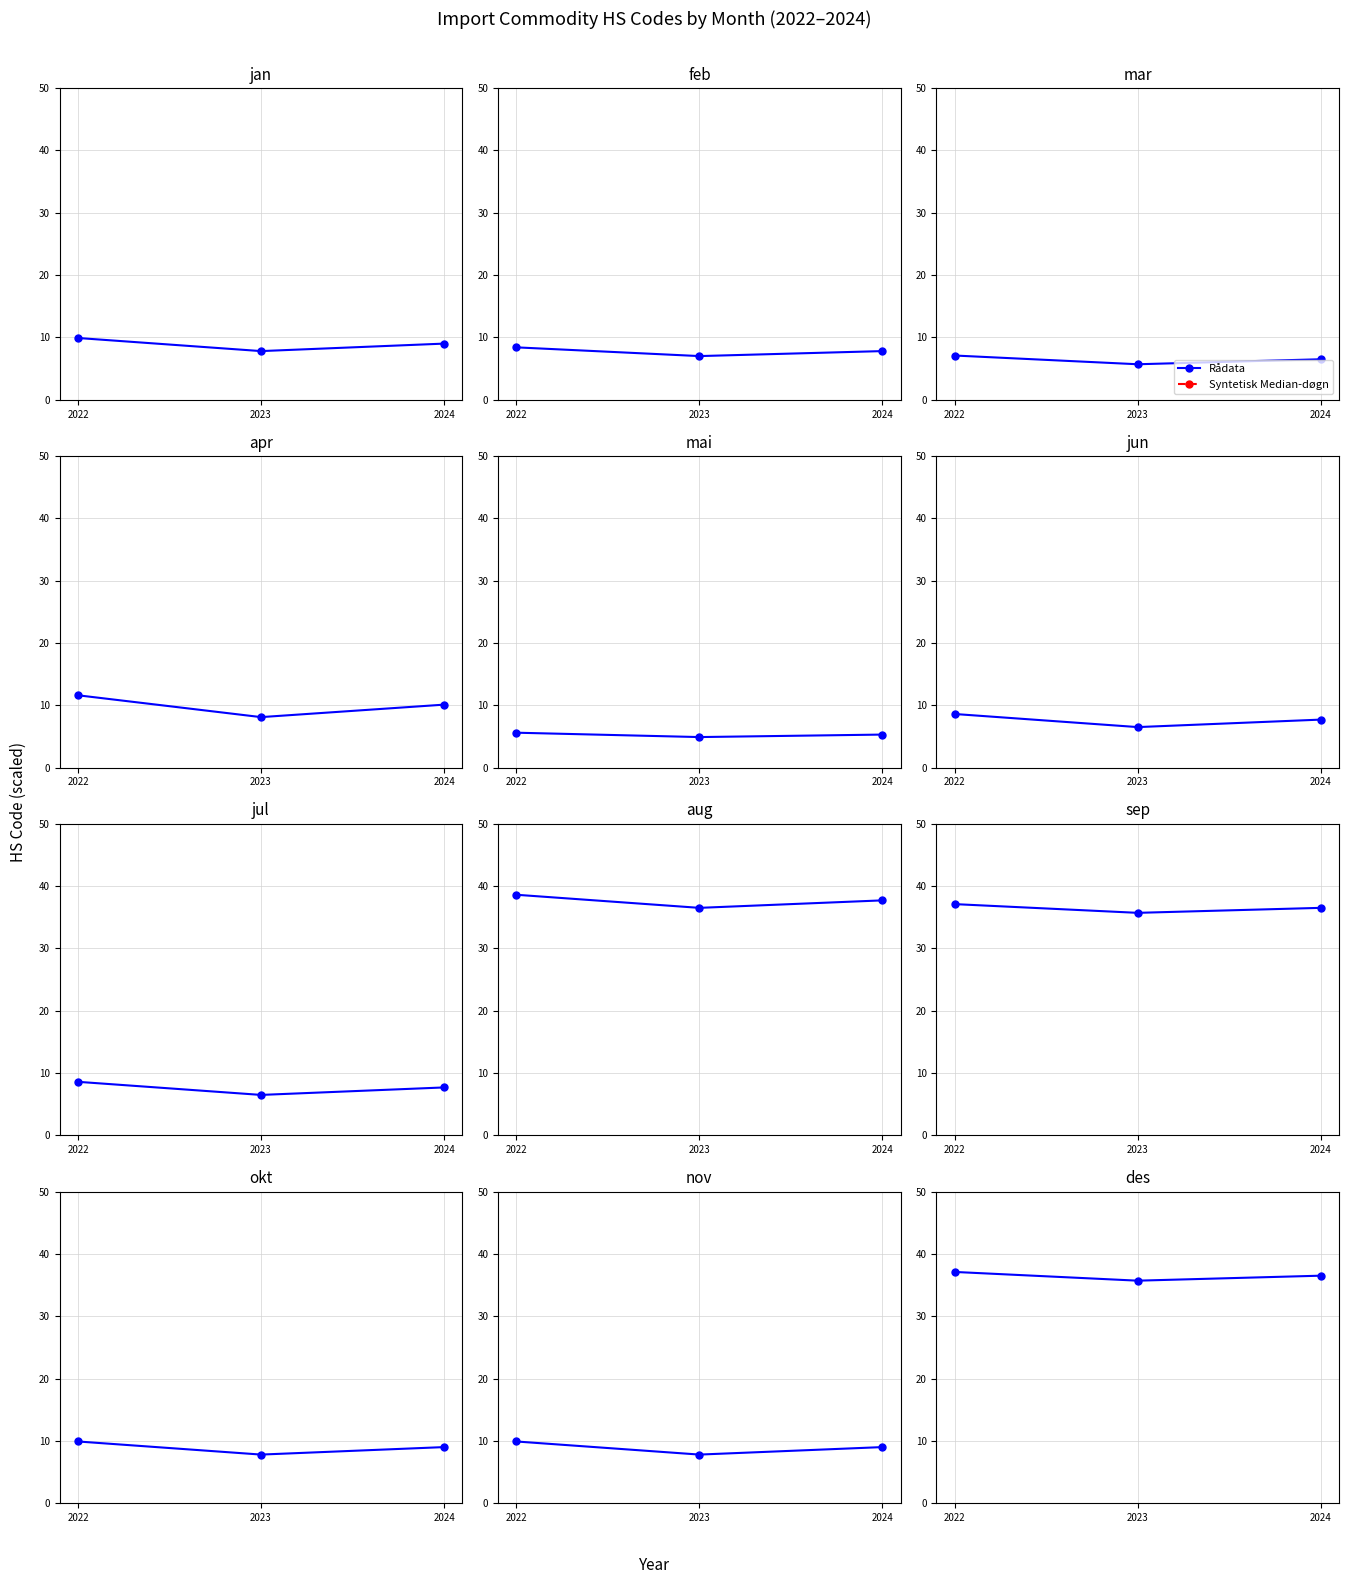

Which has a higher value, 2022 or 2024?

2022